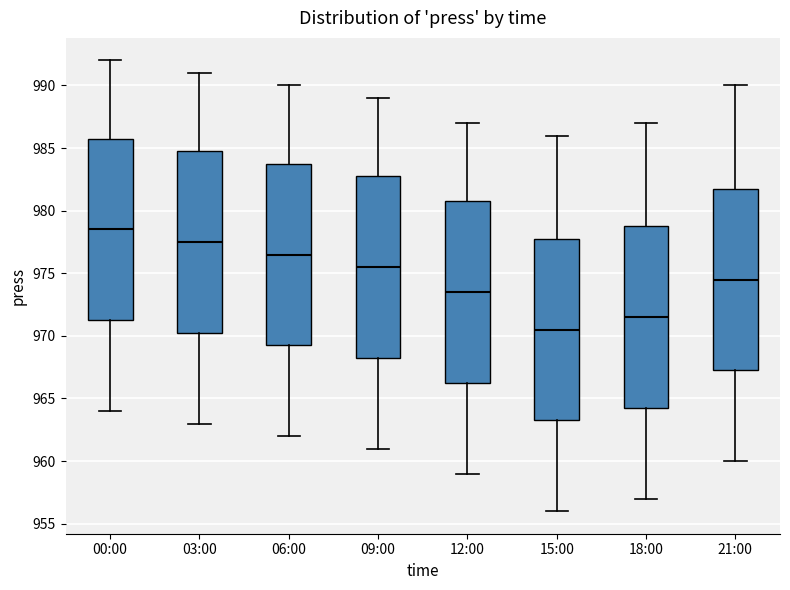

Reading left to right, transcribe this box plot: for each box, give where its median line is, the range the box spans, and where its two whiskers end, as read against the y-axis. The values are not printed on the chart, so give them approximately, as read against the axis.

00:00: median 978.5, box 971.5 to 986.0, whiskers 964.0 to 992.0
03:00: median 977.5, box 970.5 to 985.0, whiskers 963.0 to 991.0
06:00: median 976.5, box 969.5 to 984.0, whiskers 962.0 to 990.0
09:00: median 975.5, box 968.5 to 983.0, whiskers 961.0 to 989.0
12:00: median 973.5, box 966.5 to 981.0, whiskers 959.0 to 987.0
15:00: median 970.5, box 963.5 to 978.0, whiskers 956.0 to 986.0
18:00: median 971.5, box 964.5 to 979.0, whiskers 957.0 to 987.0
21:00: median 974.5, box 967.5 to 982.0, whiskers 960.0 to 990.0